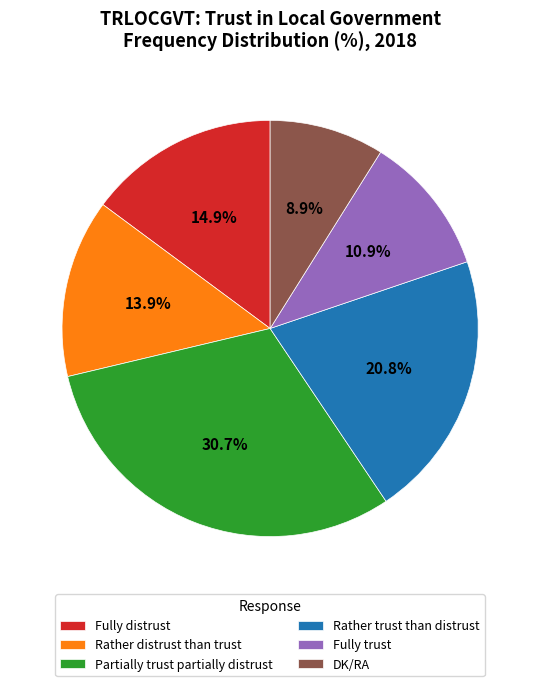

To the nearest percent, what is the difference between the DK/RA and Rather trust than distrust slice percentages?

12%